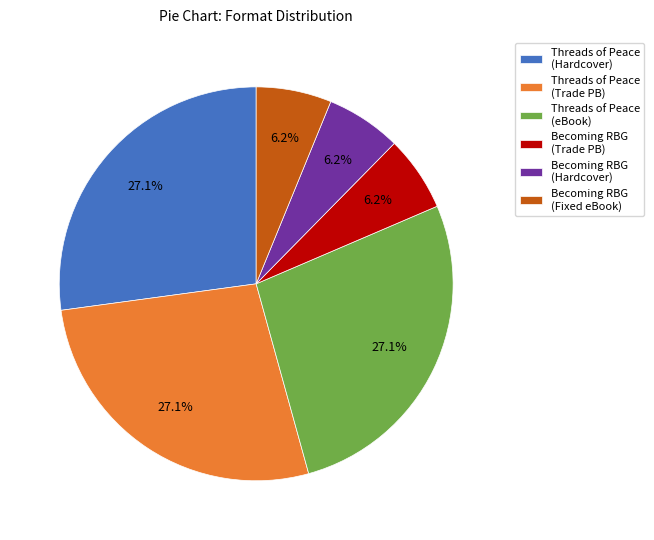

What is the total percentage of Becoming RBG (Trade PB) and Becoming RBG (Hardcover)?

12.4%